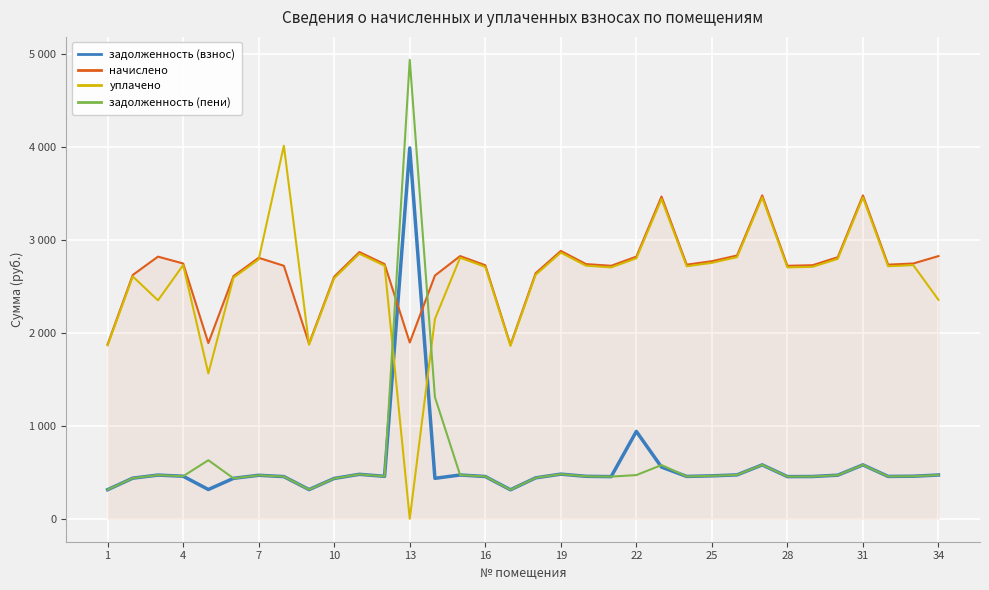

List the series in order of their peak value, lowest first.

начислено, задолженность (взнос), уплачено, задолженность (пени)